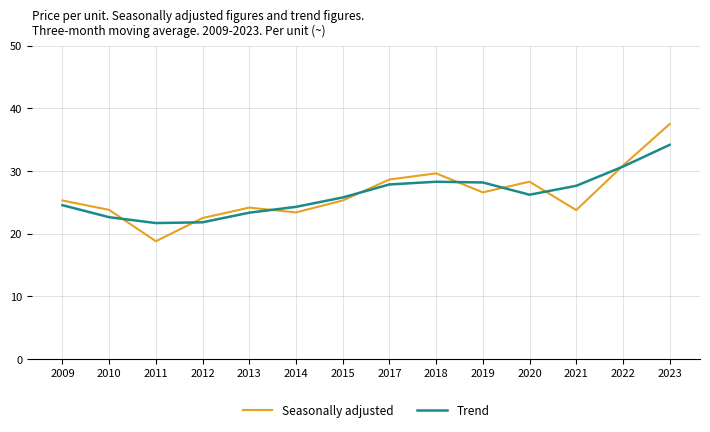

What is the sum of the Trend values at 2017 and 2022?

58.6